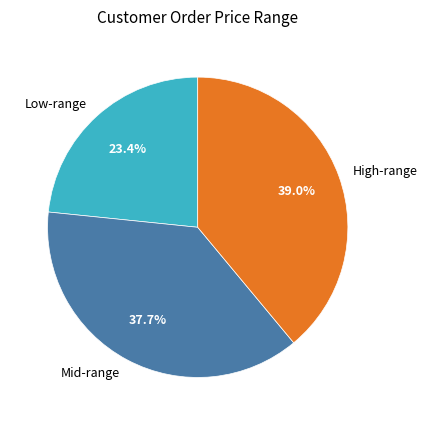

Does any single category account for the majority?

No